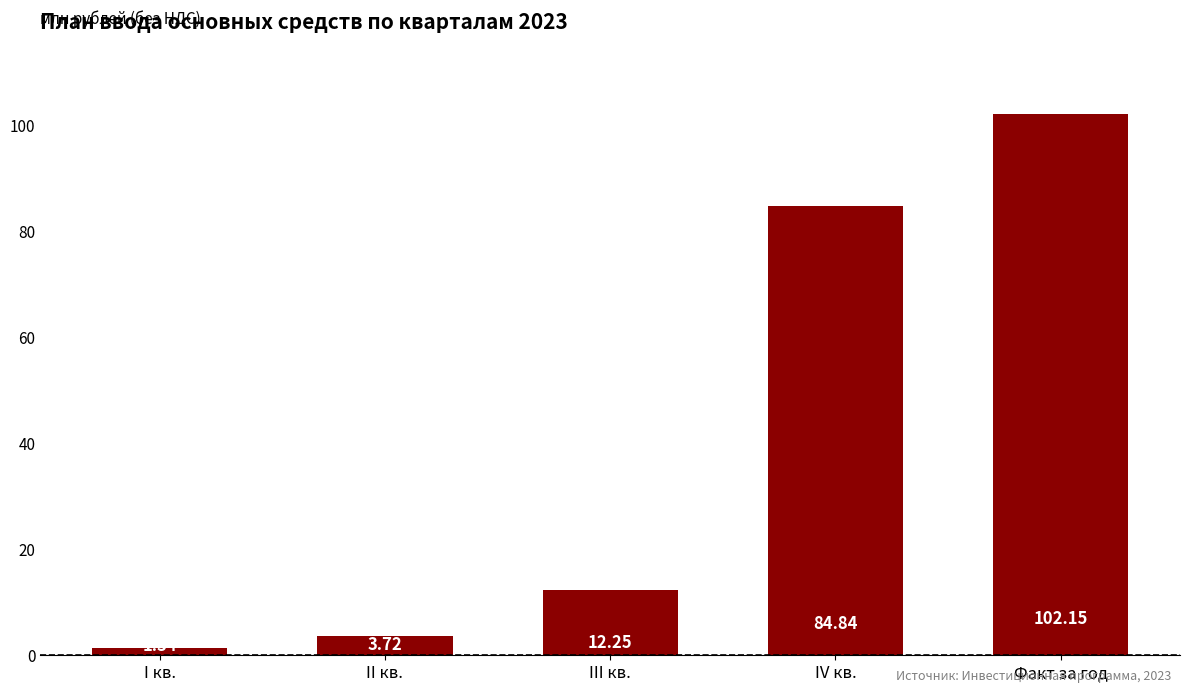

Where is the data nearest to the value 51?

IV кв.